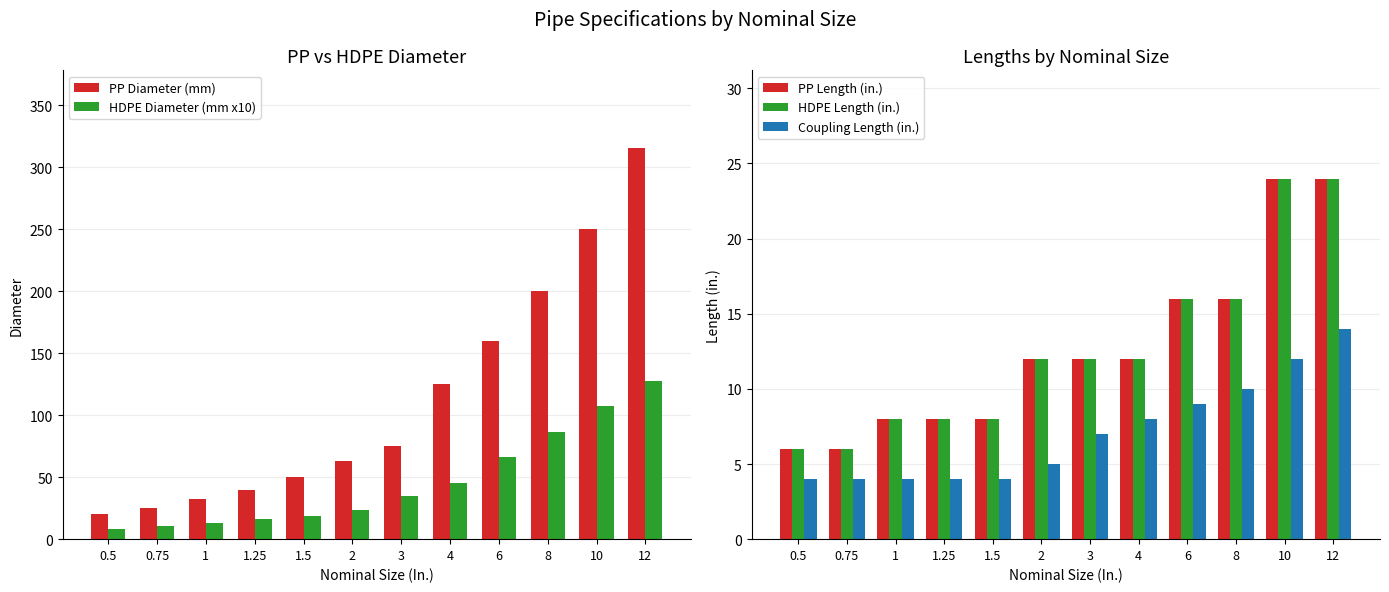

What is the difference between the highest and lowest values at 0.5?

16.0